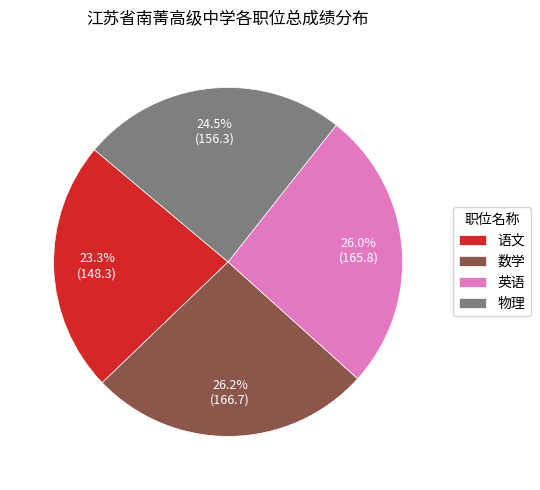

What percentage is NOT represented by 语文?

76.7%